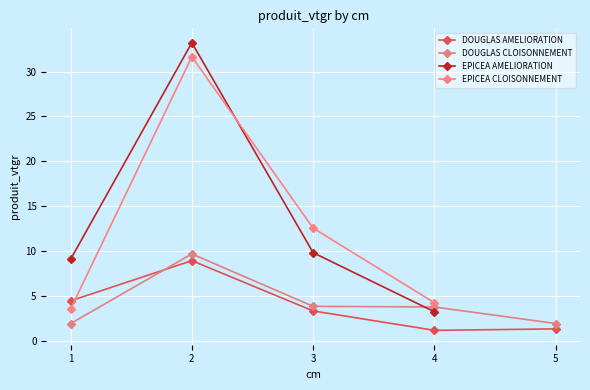

What is the value of the DOUGLAS CLOISONNEMENT point at the 2nd from the left?

9.7